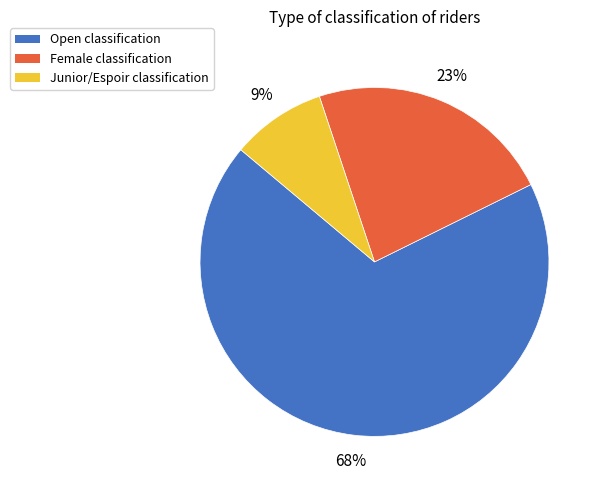

Rank the categories by value from lowest to highest.

Junior, Female, Open